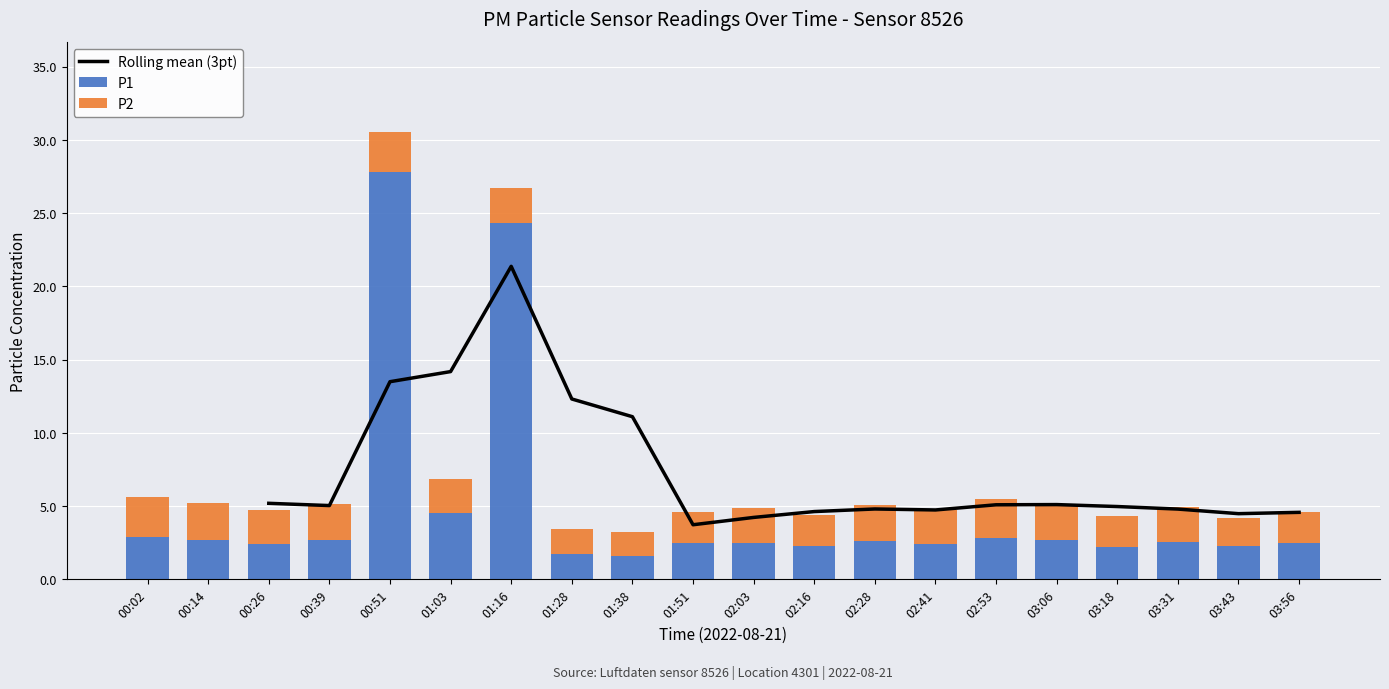

What is the spread (max minus min) of values at 01:51?

0.4